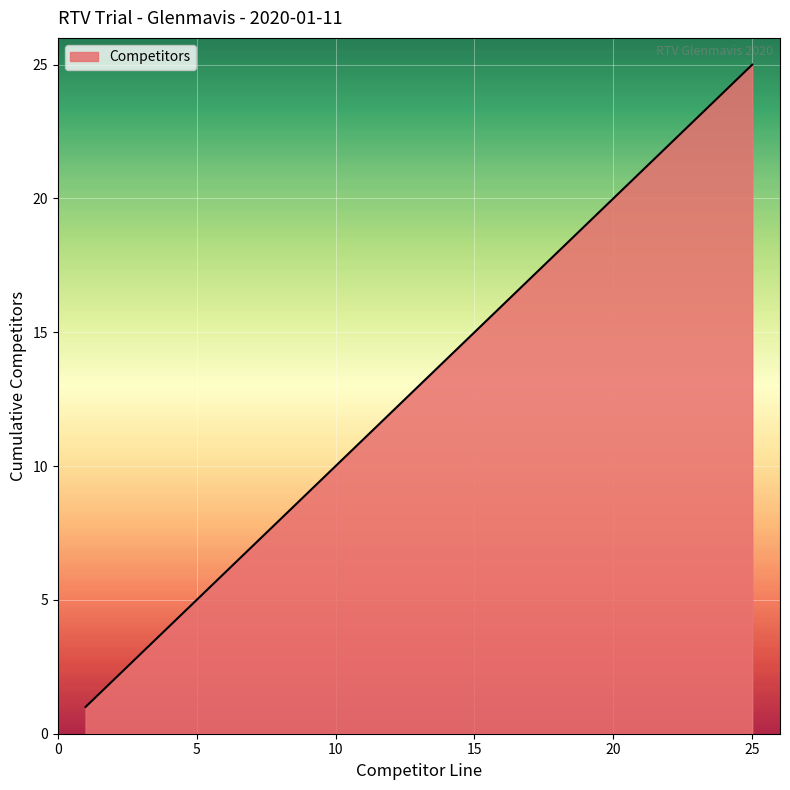

What is the greatest value displayed?

25